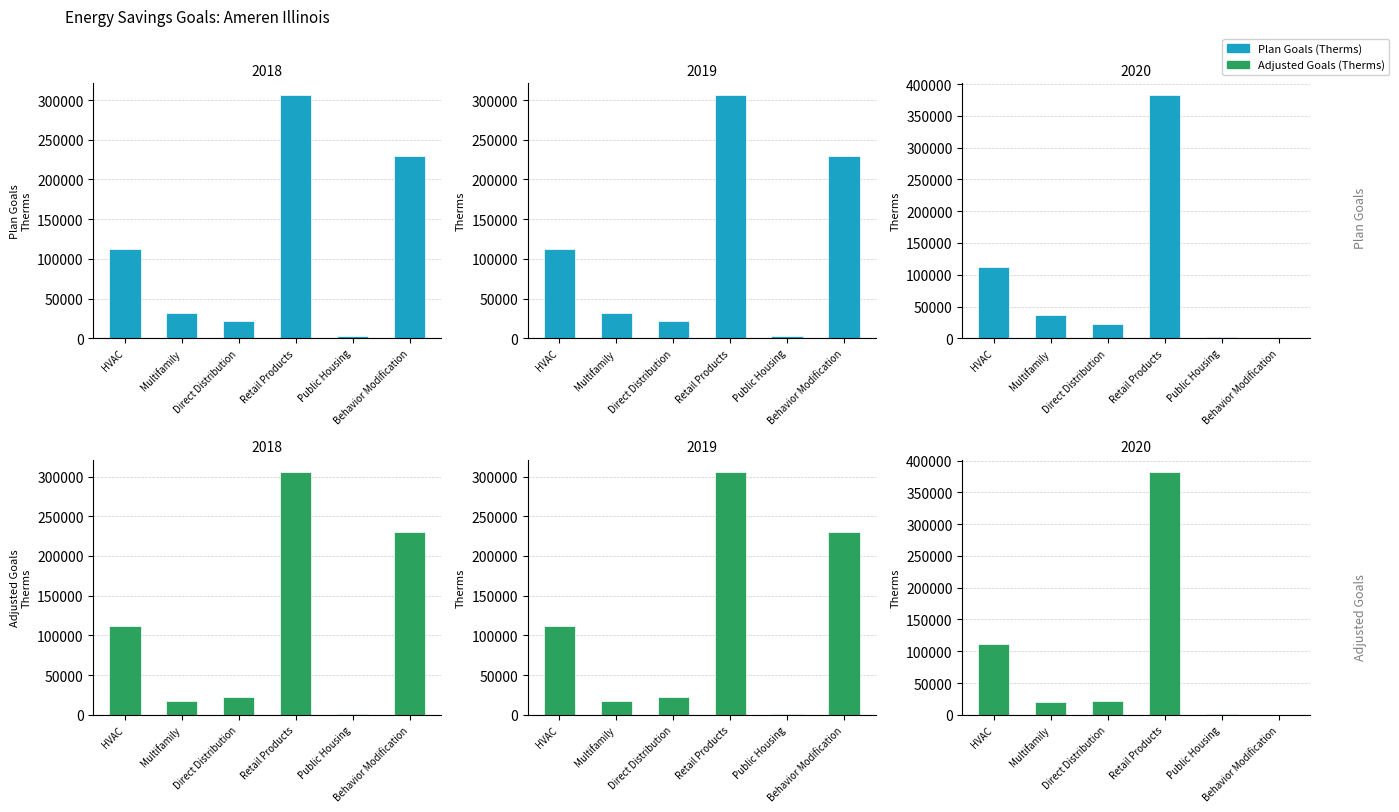

What is the value of the Adjusted Goals bar at the 1st from the left?

112018.9